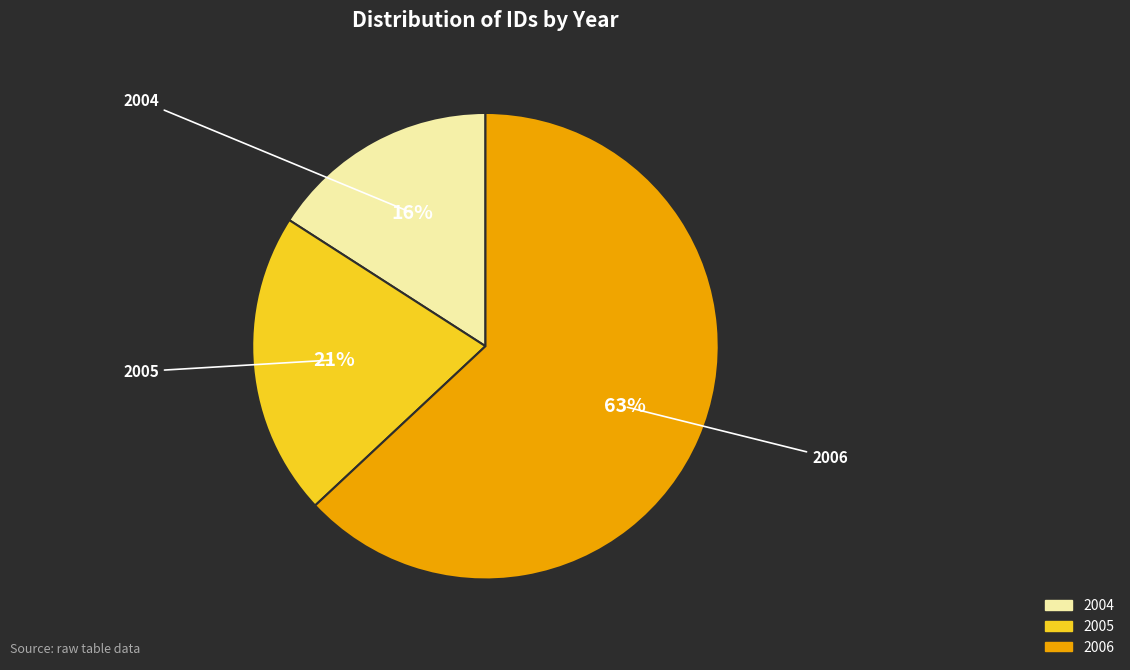

To the nearest percent, what is the average slice percentage?

33%